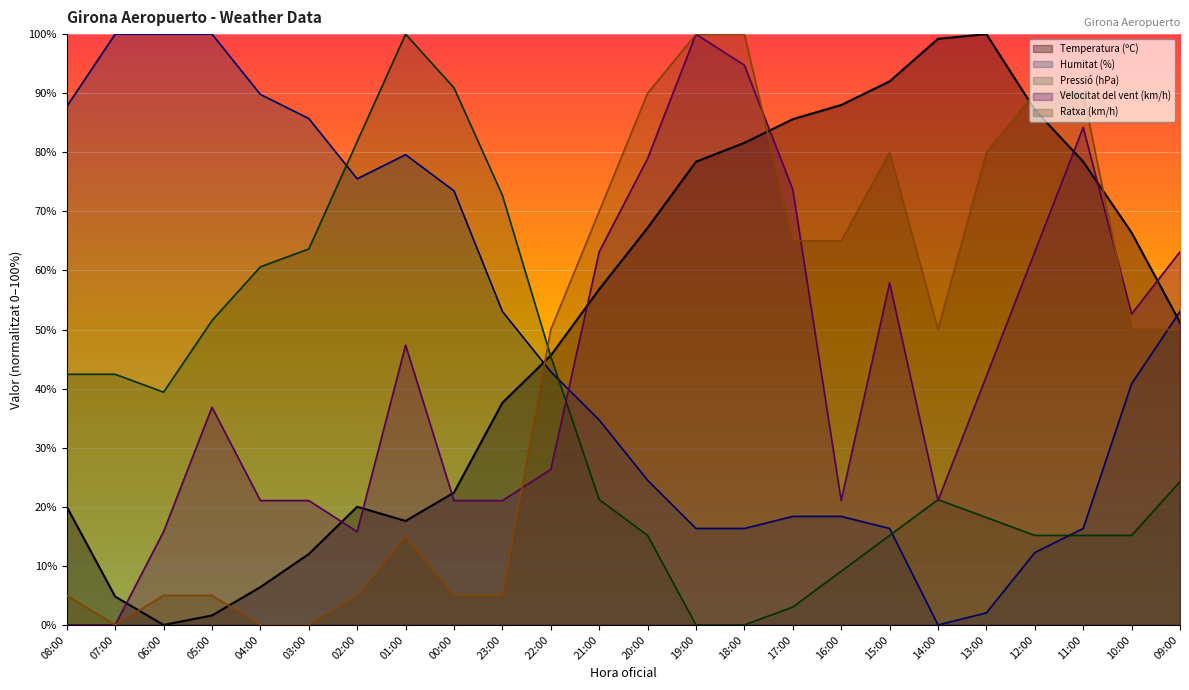

What is the total value across all series at 11:00?

284.1